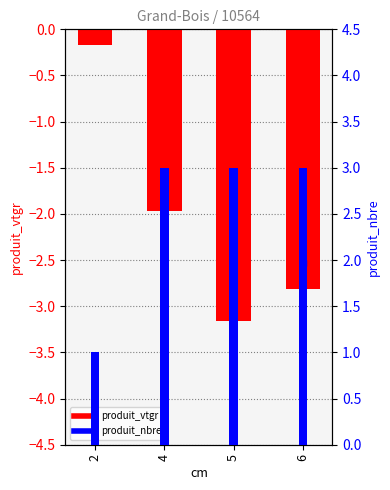

Rank the series at 5 from lowest to highest value.

produit_vtgr, produit_nbre